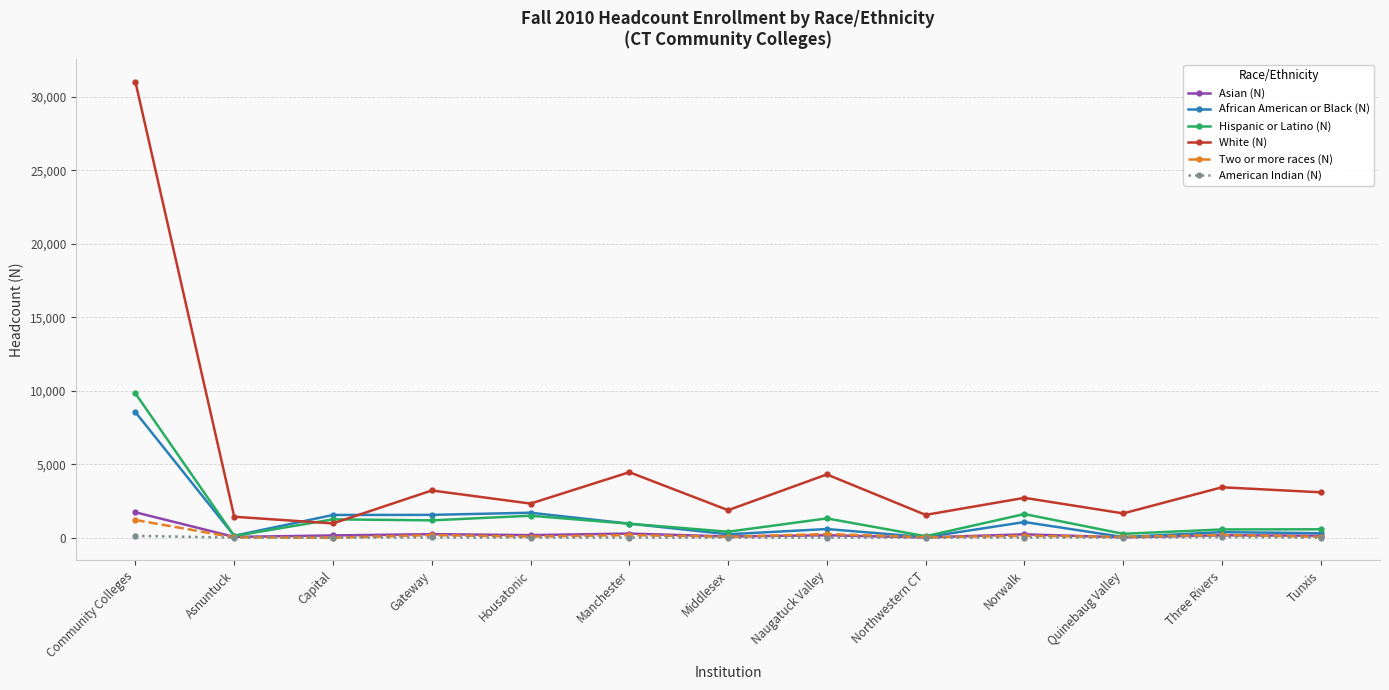

True or false: Two or more races (N) has more than 1 interior local peaks.

True